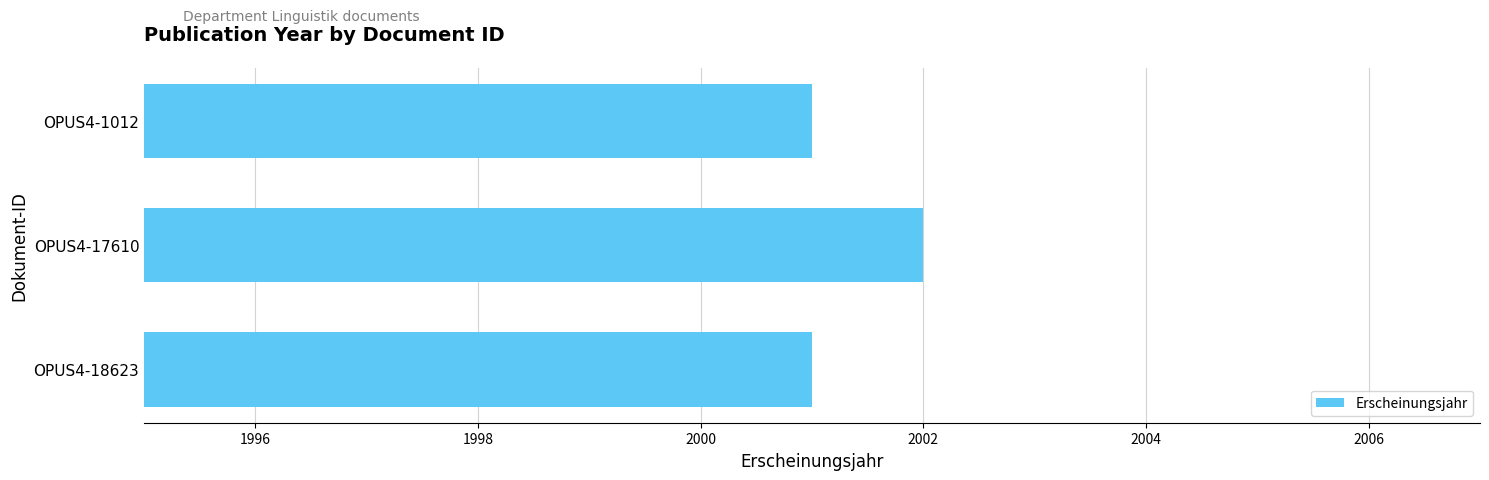

What is the difference between the maximum and minimum values?

1